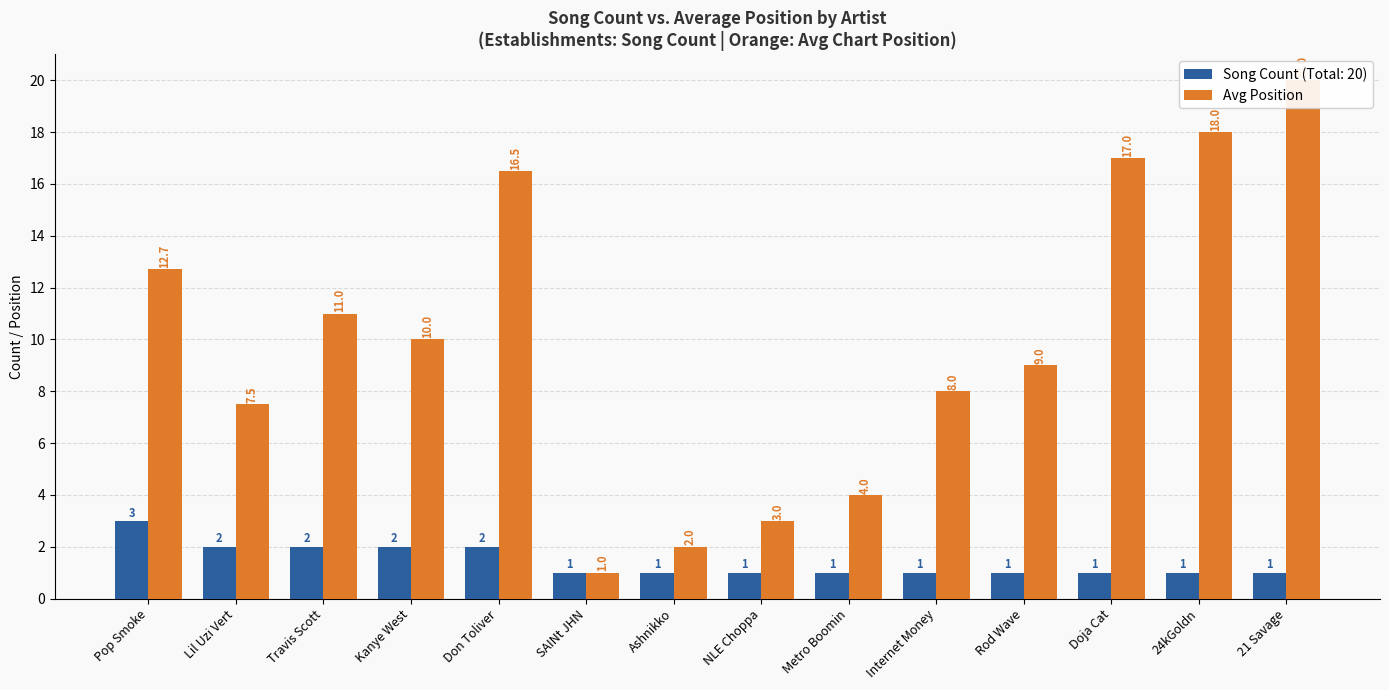

How many bars are there in total?

14